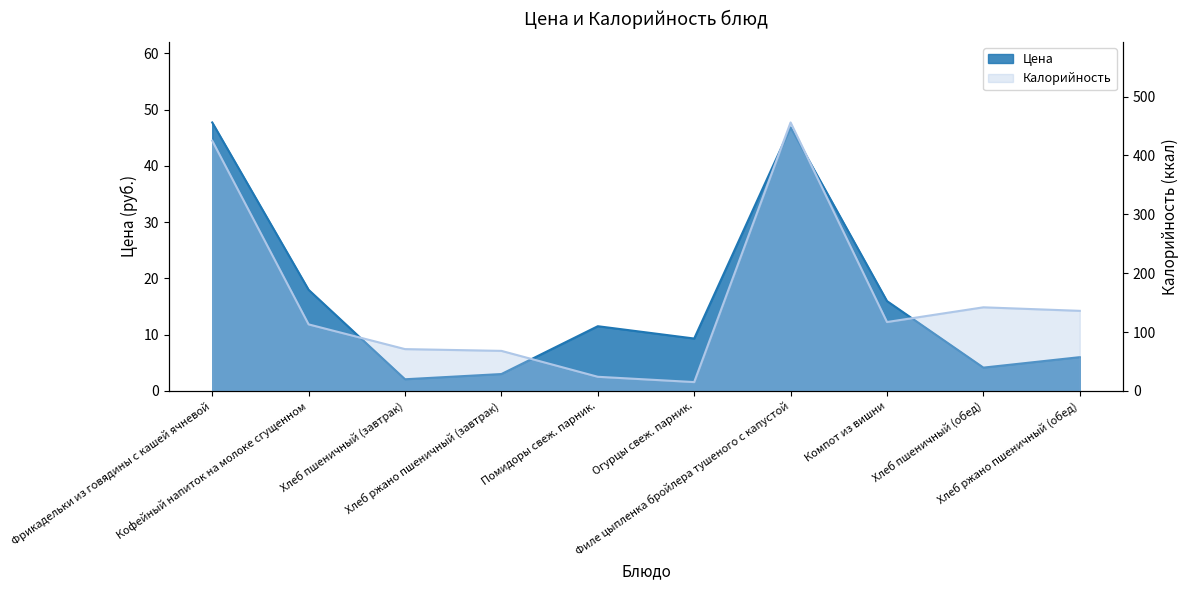

At which category does the chart reach its minimum across all series?

Хлеб пшеничный (завтрак)